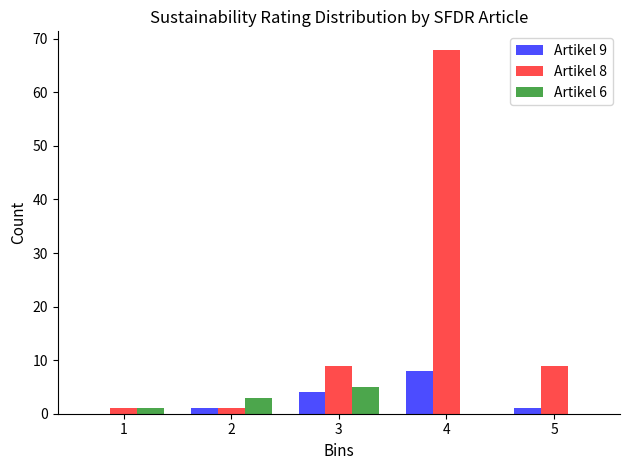

Reading left to right, transcribe all the data shown in this chart.

Artikel 9: 1=0	2=1	3=4	4=8	5=1
Artikel 8: 1=1	2=1	3=9	4=68	5=9
Artikel 6: 1=1	2=3	3=5	4=0	5=0